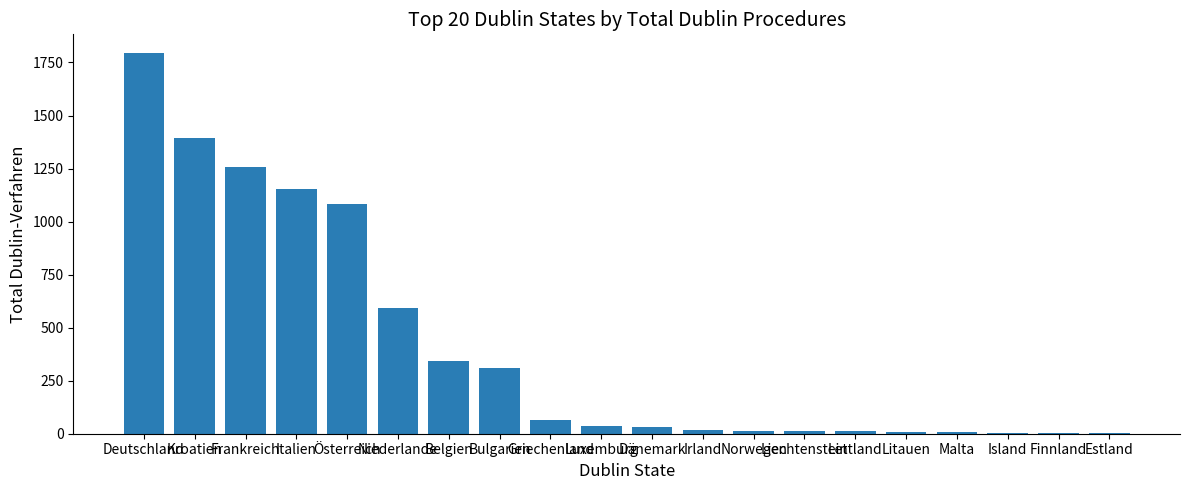

What is the greatest value displayed?

1793